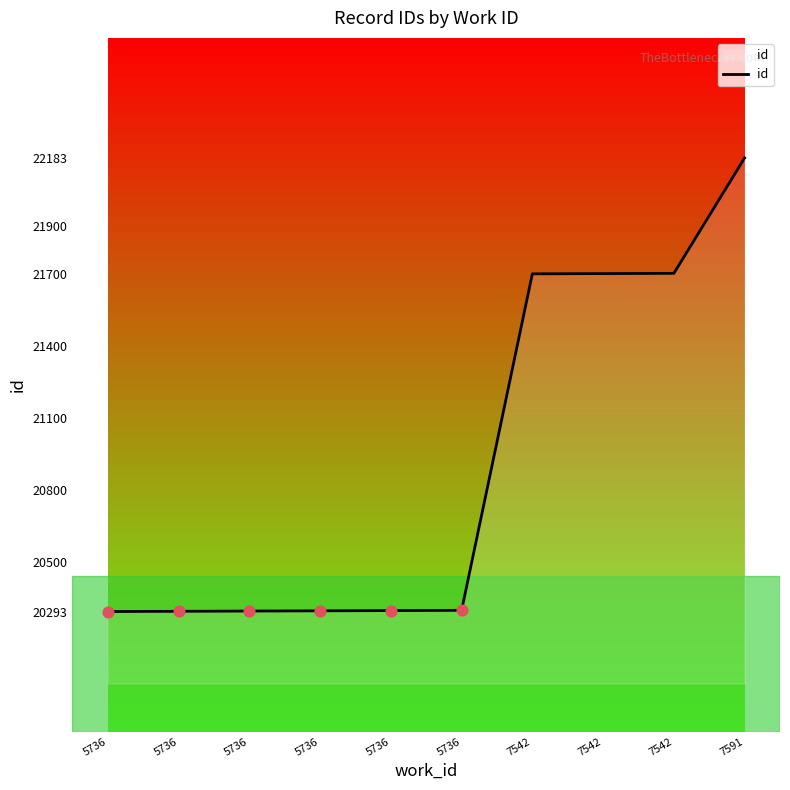

What is the ratio of the value at 5736 to the value at 5736?

1.0